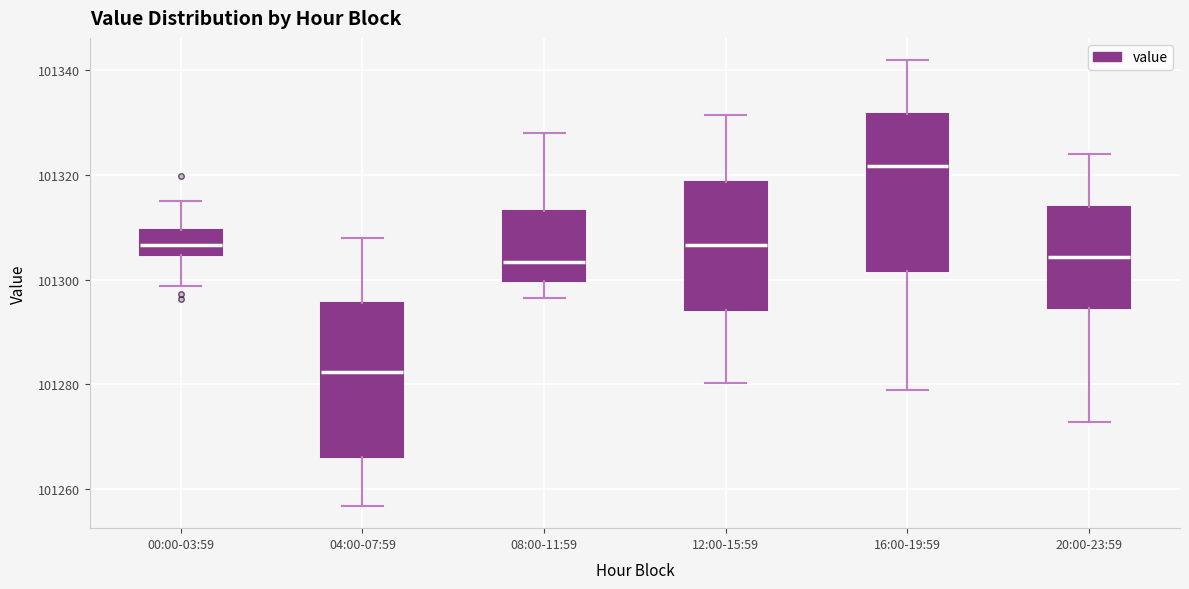

Which box has the lowest median line?

04:00-07:59